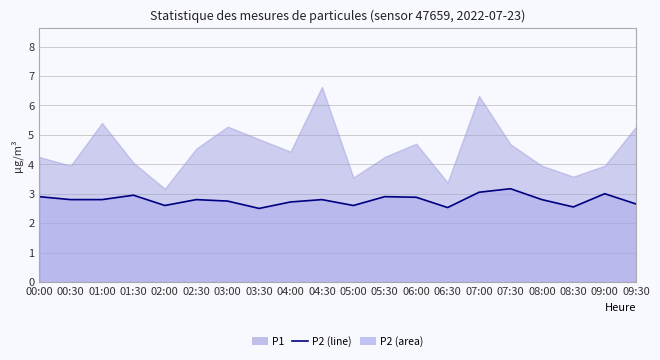

The chart shows a value of 3.0 at 07:00. True or false?

True